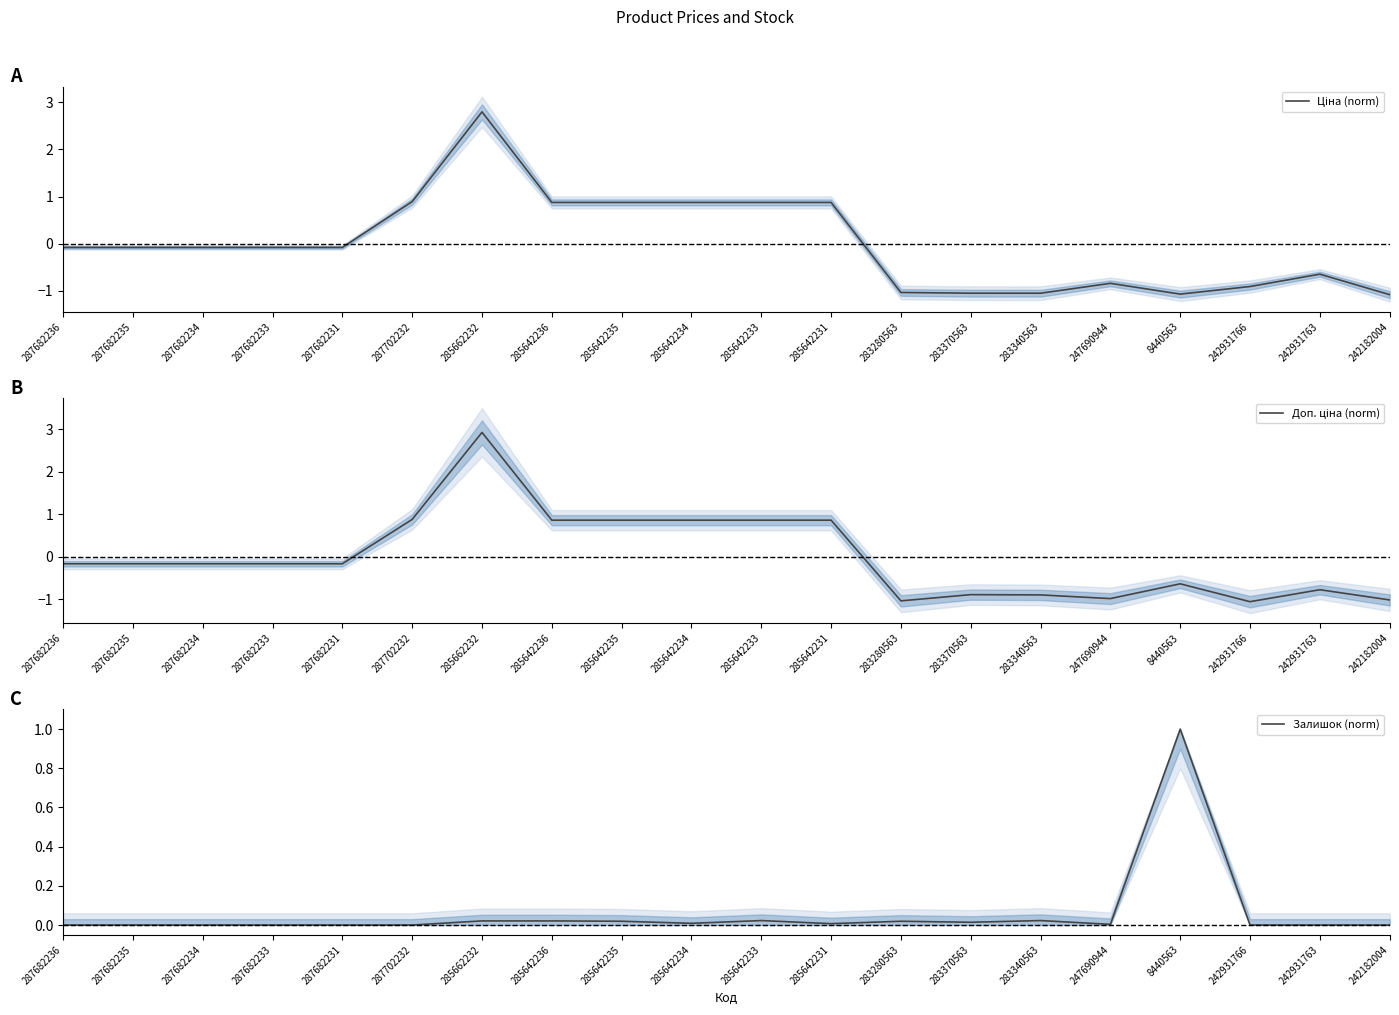

What are all the series names shown in the legend?

Ціна (norm), Доп. ціна (norm), Залишок (norm)